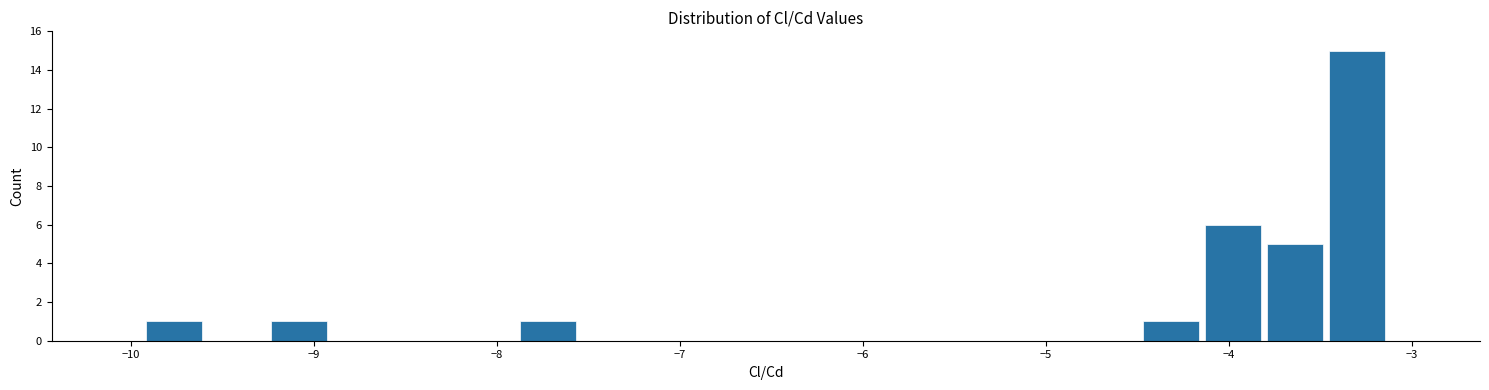

Around what value on the x-axis is the tallest bar? Give the approximate position of its centre, as read against the axis.

-3.3